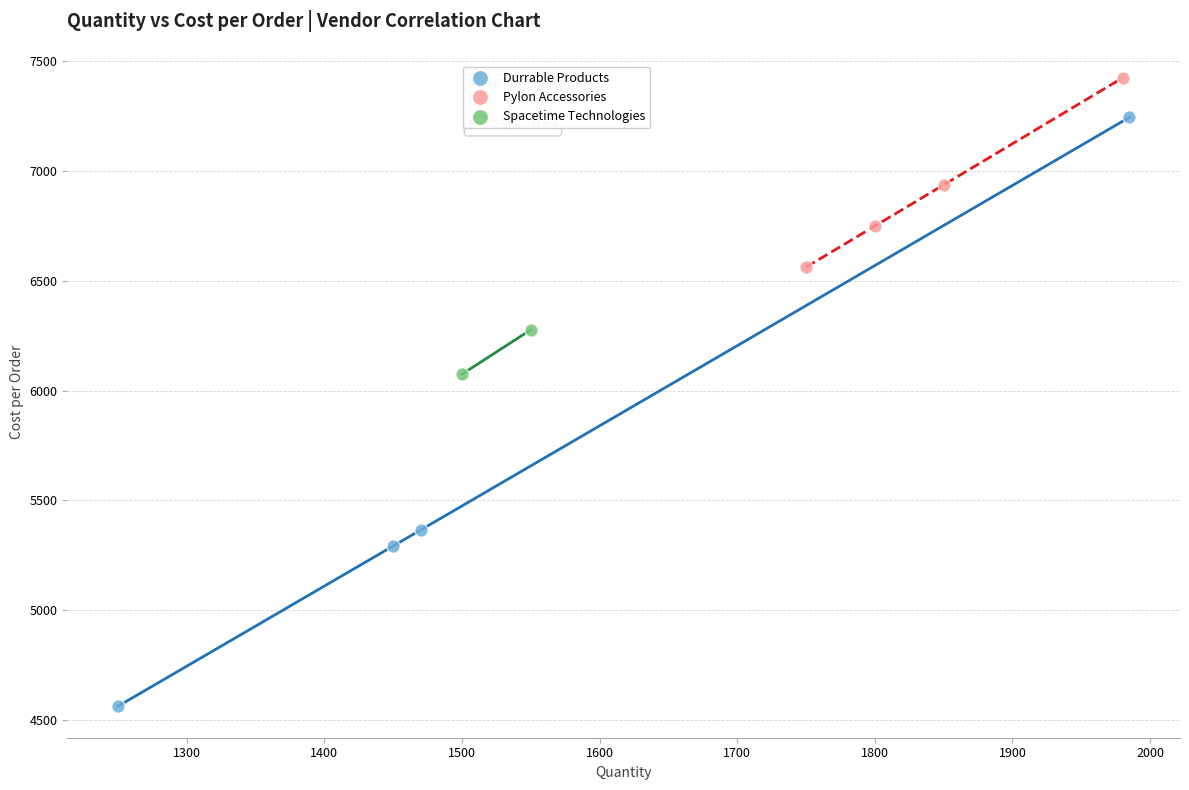

Which series reaches the minimum Y coordinate?

Durrable Products